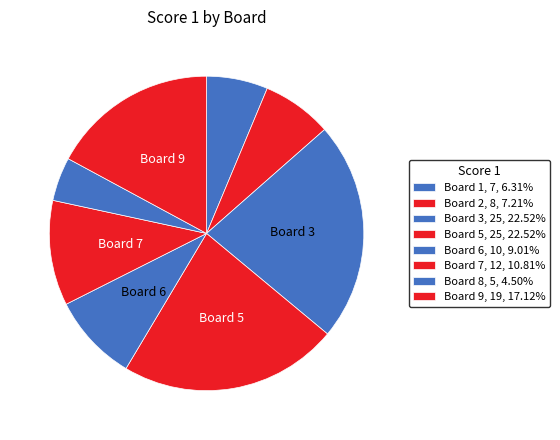

Count the number of slices in the pie.

8